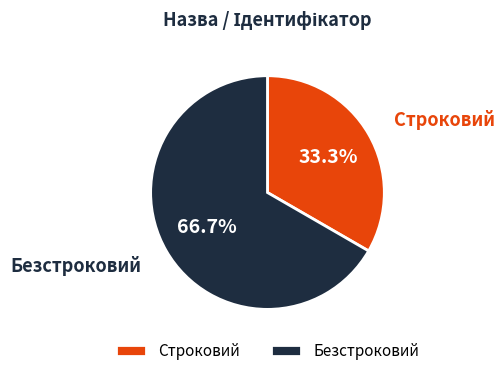

The Безстроковий slice represents 55% of the pie. True or false?

False